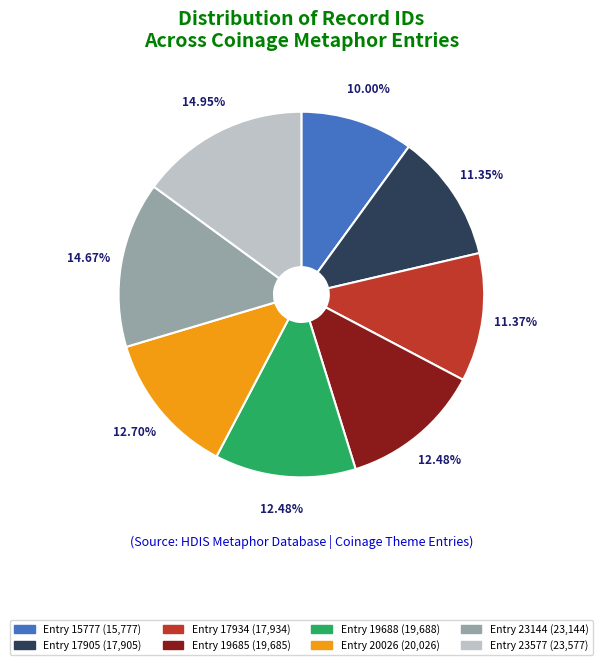

What percentage is the Entry 17905 slice, to the nearest percent?

11%